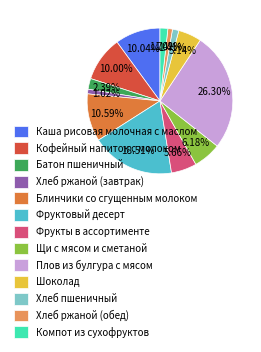

Does Хлеб пшеничный represent more than half of the total?

No